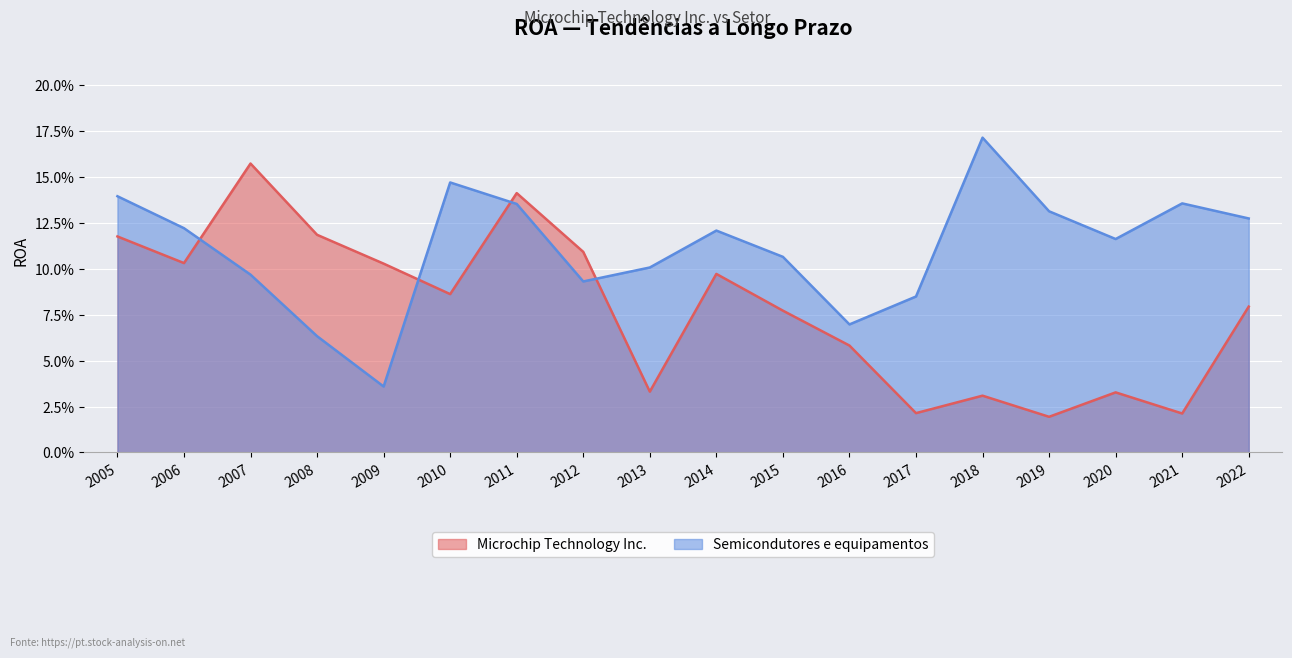

What are all the series names shown in the legend?

Microchip Technology Inc., Semicondutores e equipamentos